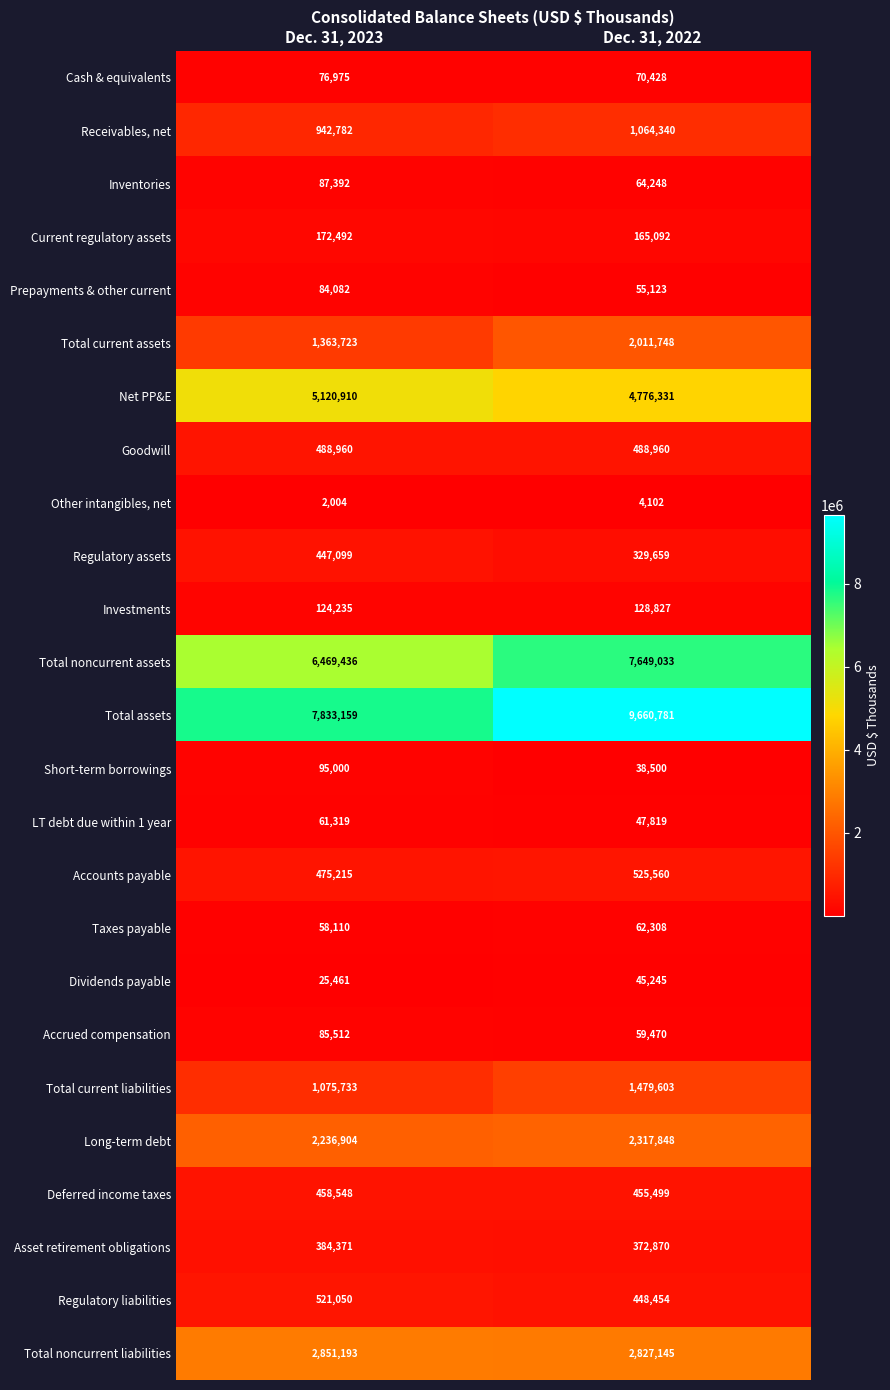

What is the difference between the highest and lowest values at Dec. 31, 2023?

7831155